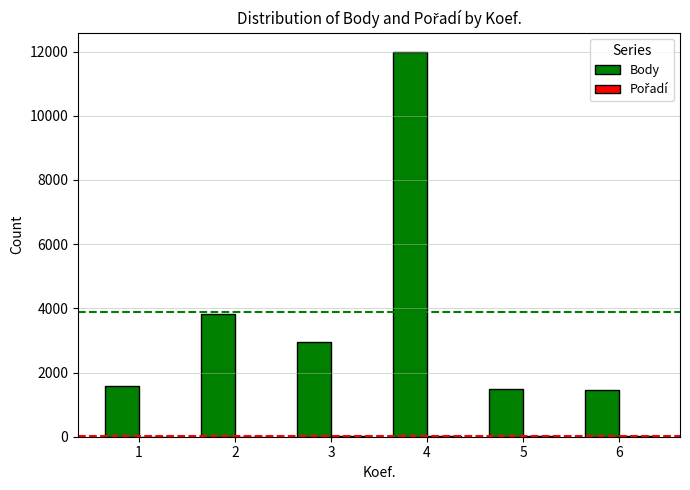

Which series changed the most between 1 and 3?

Body